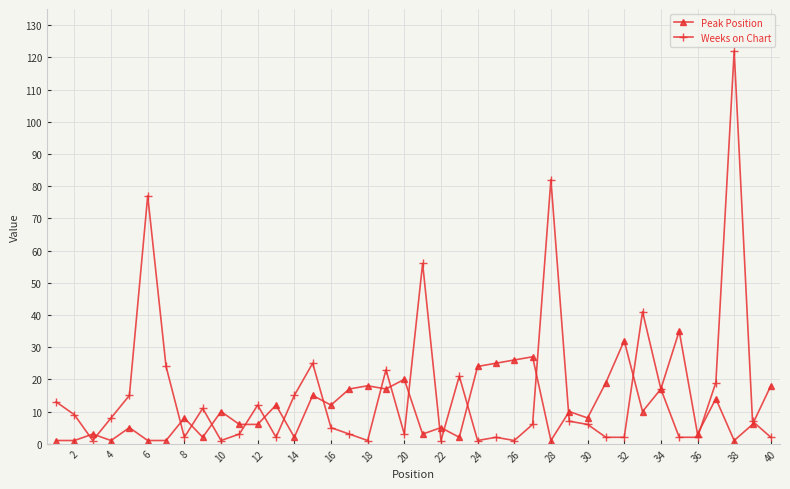

What is the maximum value shown in the chart?

122